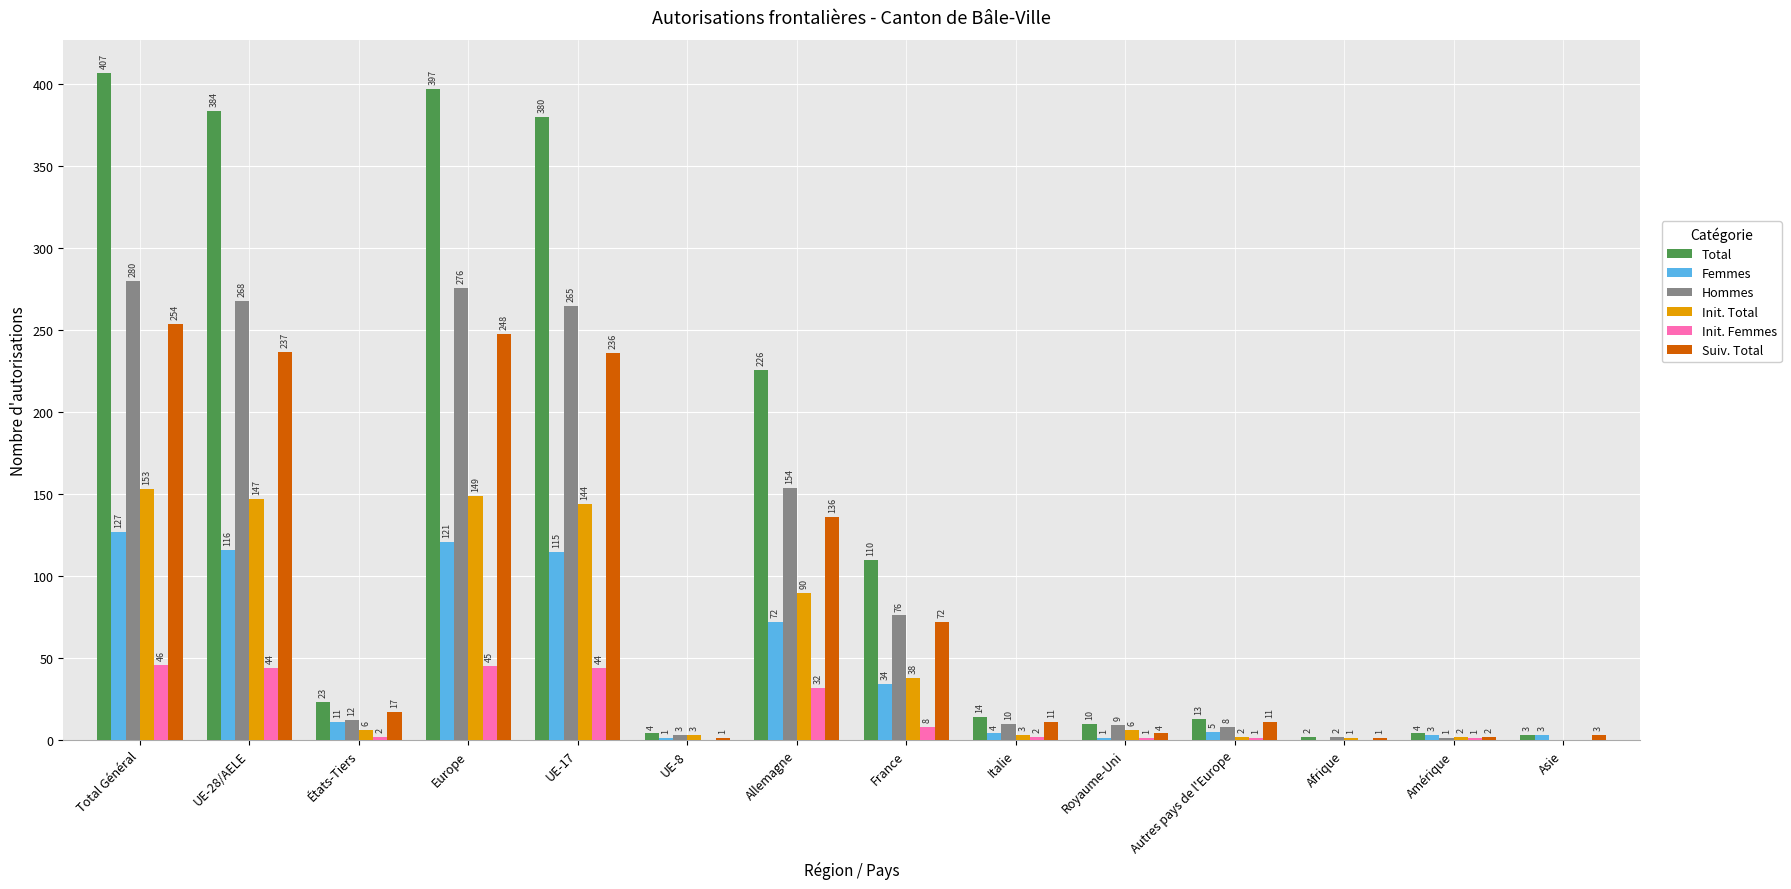

At which label is Suiv. Total closest to 127?

Allemagne